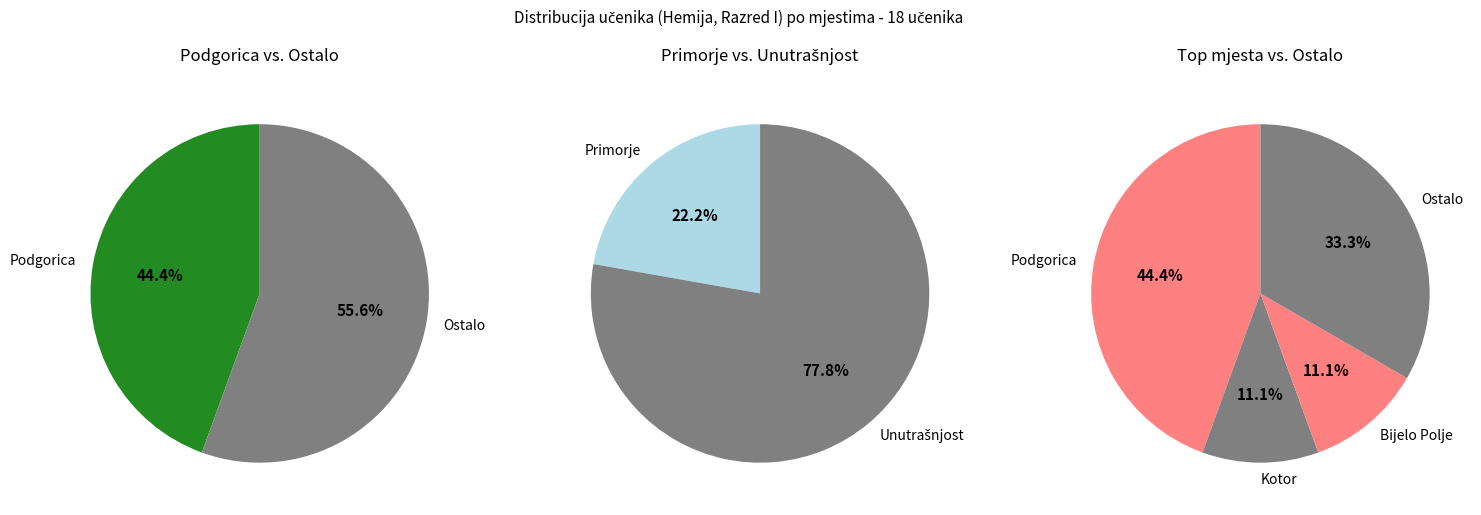

How many segments does this pie chart have?

8